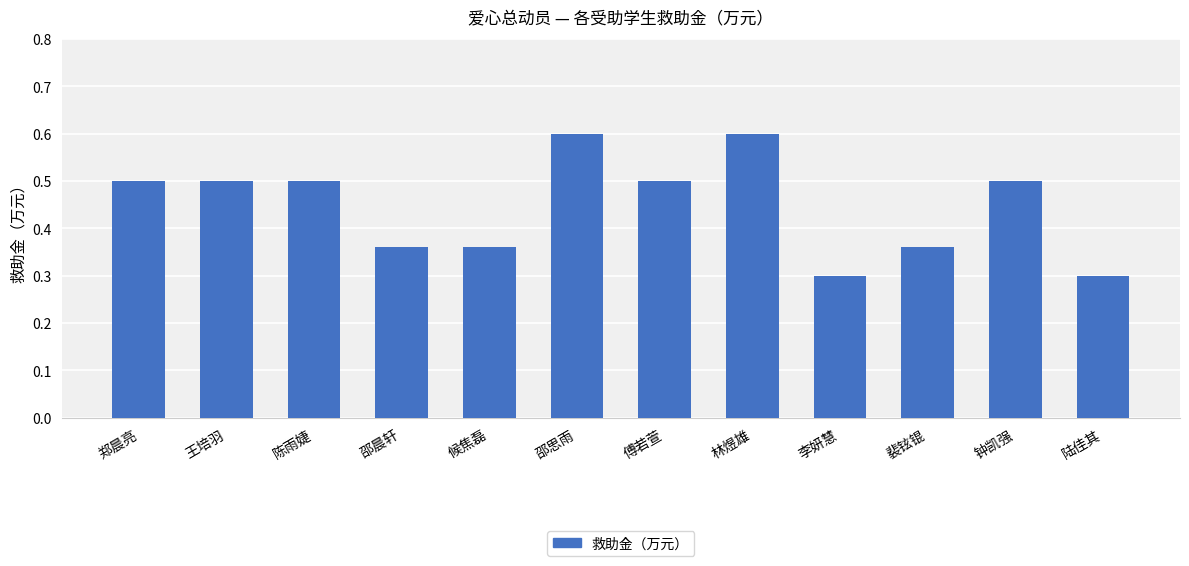

True or false: the data shows 0.5 at 王培羽.

True